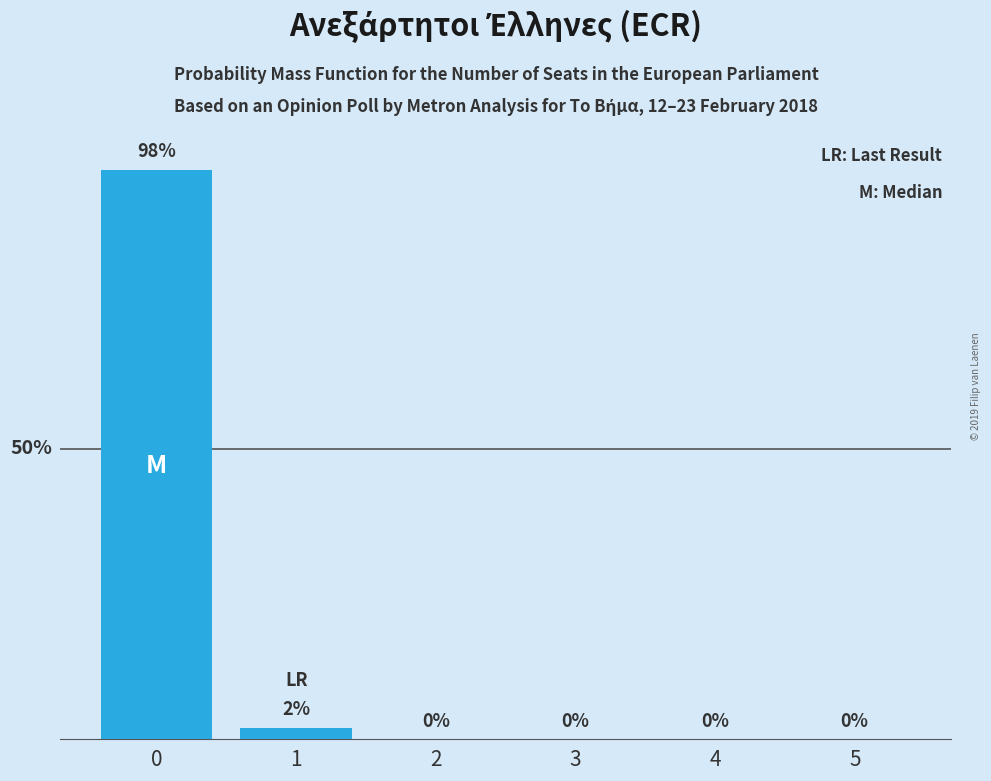

What is the average value?

17